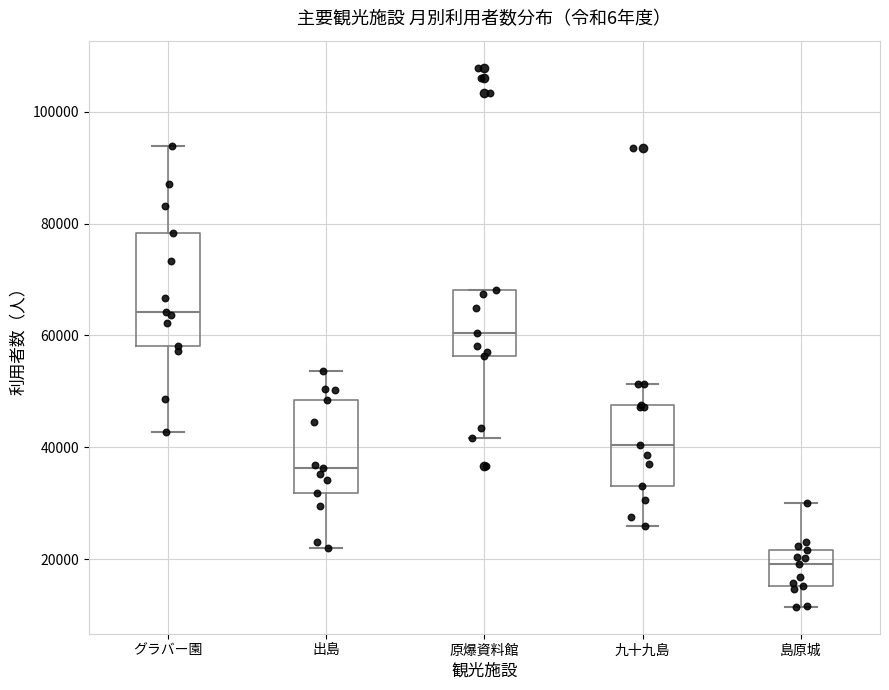

Comparing the boxes themselves (not the whiskers), which one is the tallest?

グラバー園